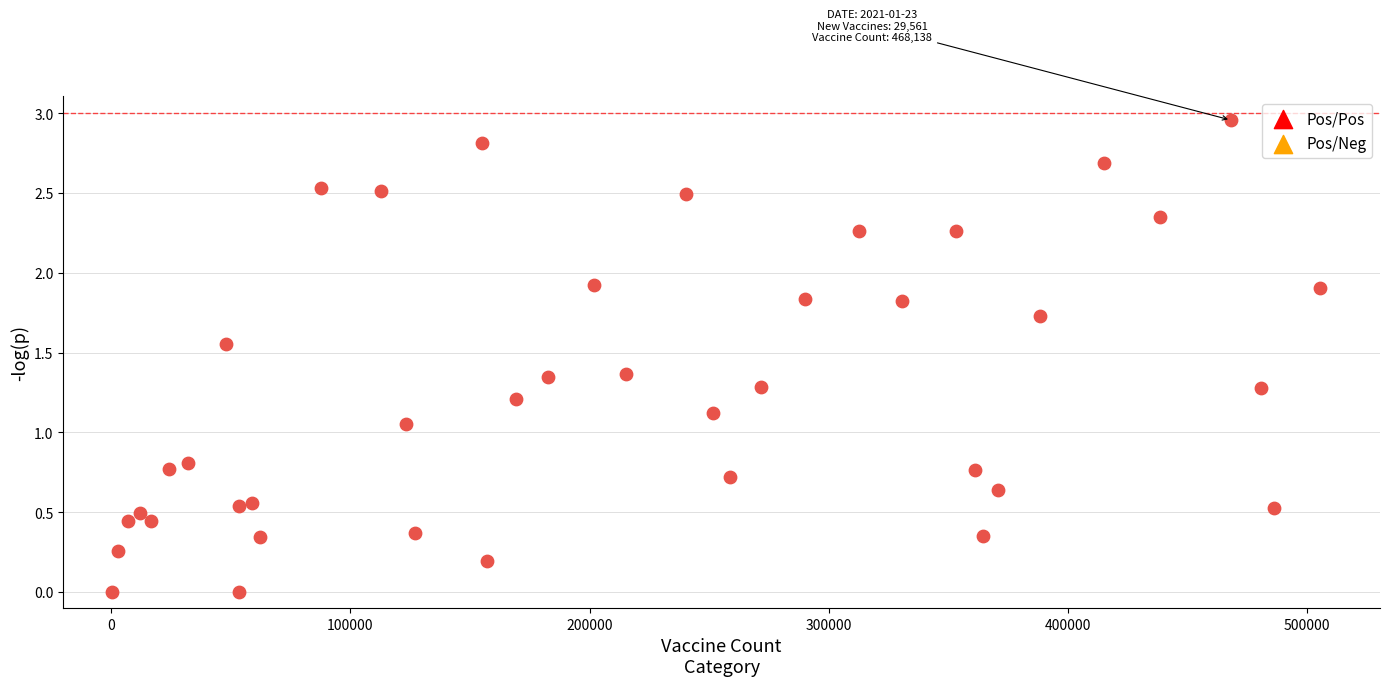

What is the range of X values (max minus min)?

505122.0